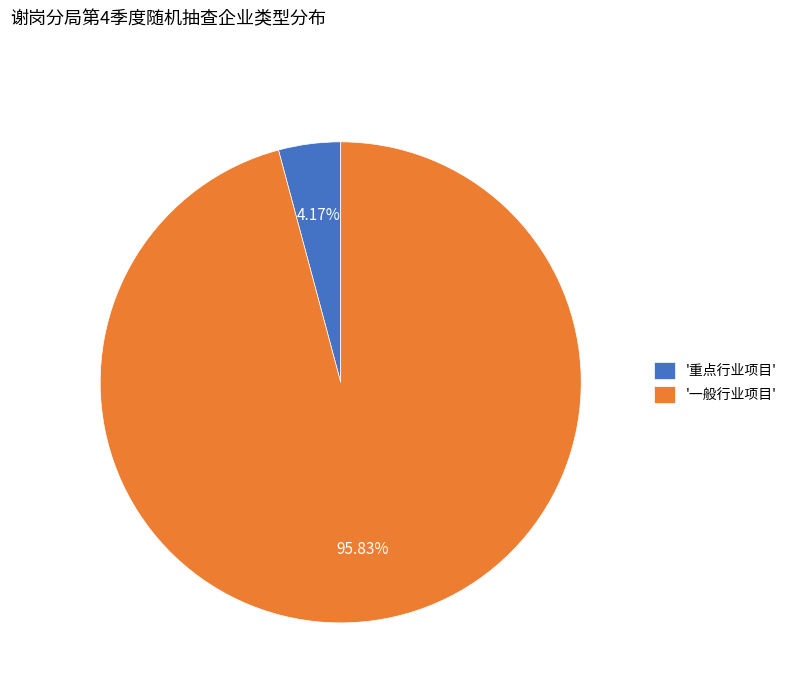

What is the smallest slice in the pie chart?

'重点行业项目'